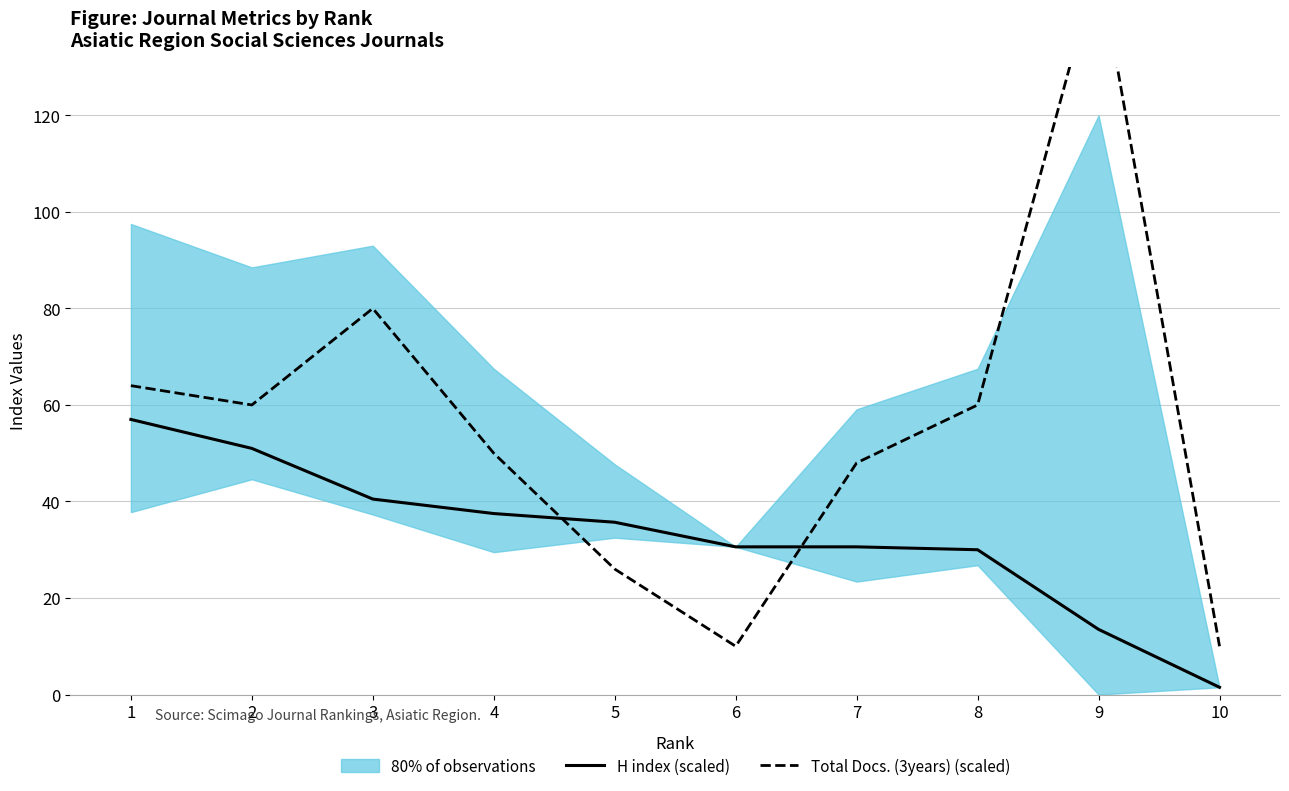

At how many categories does at least one series exceed 66?

2